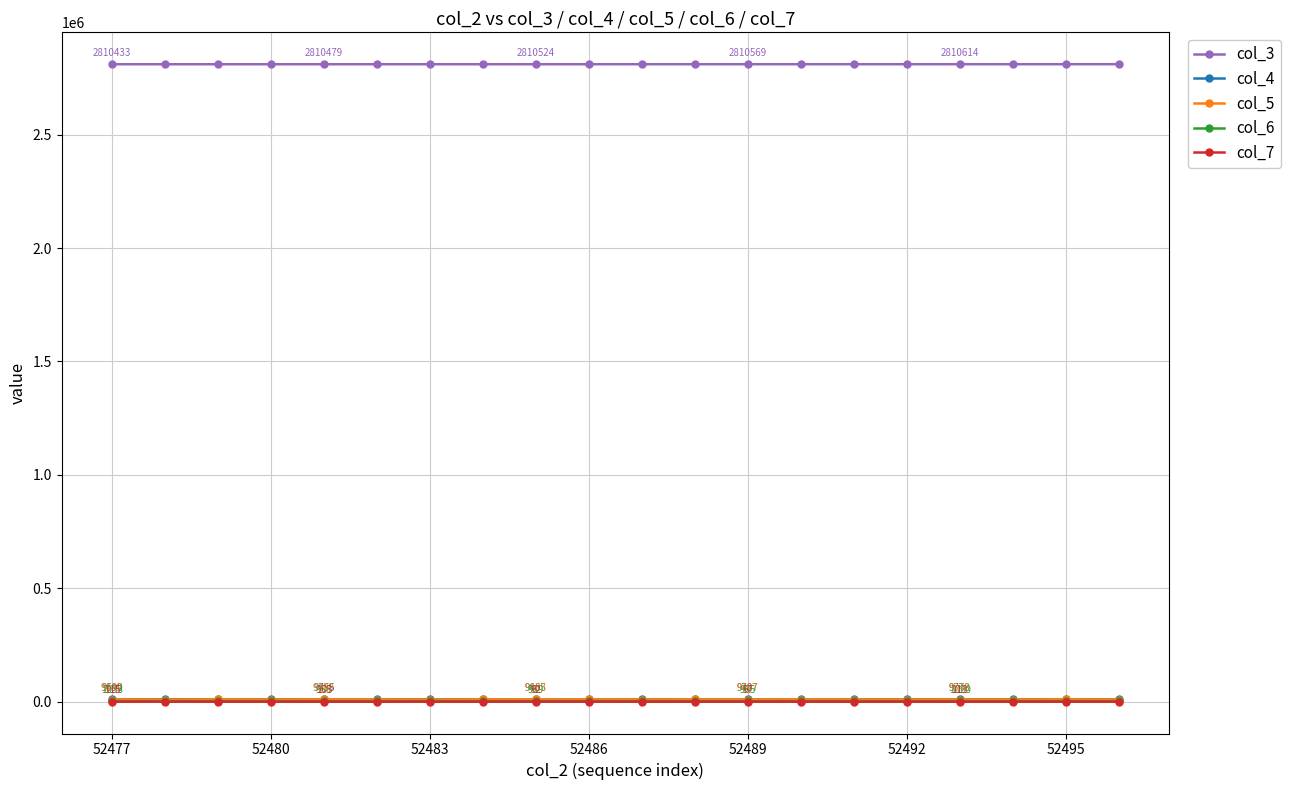

What are all the series names shown in the legend?

col_3, col_4, col_5, col_6, col_7